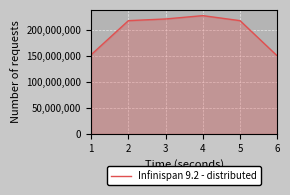

How many categories are shown in the chart?

6